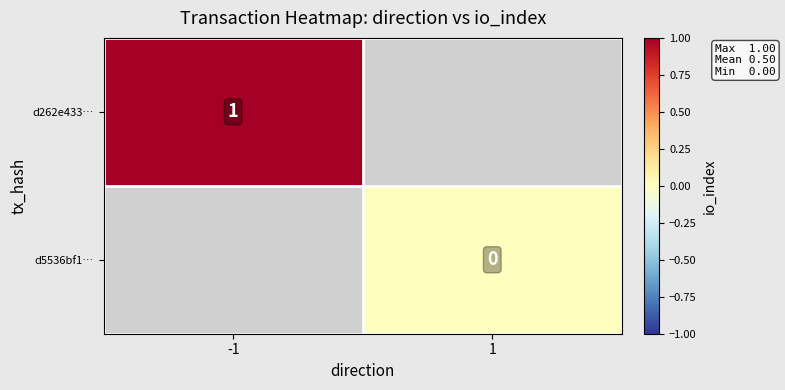

Is the value of d262e433… at -1 greater than the value of d5536bf1… at 1?

Yes